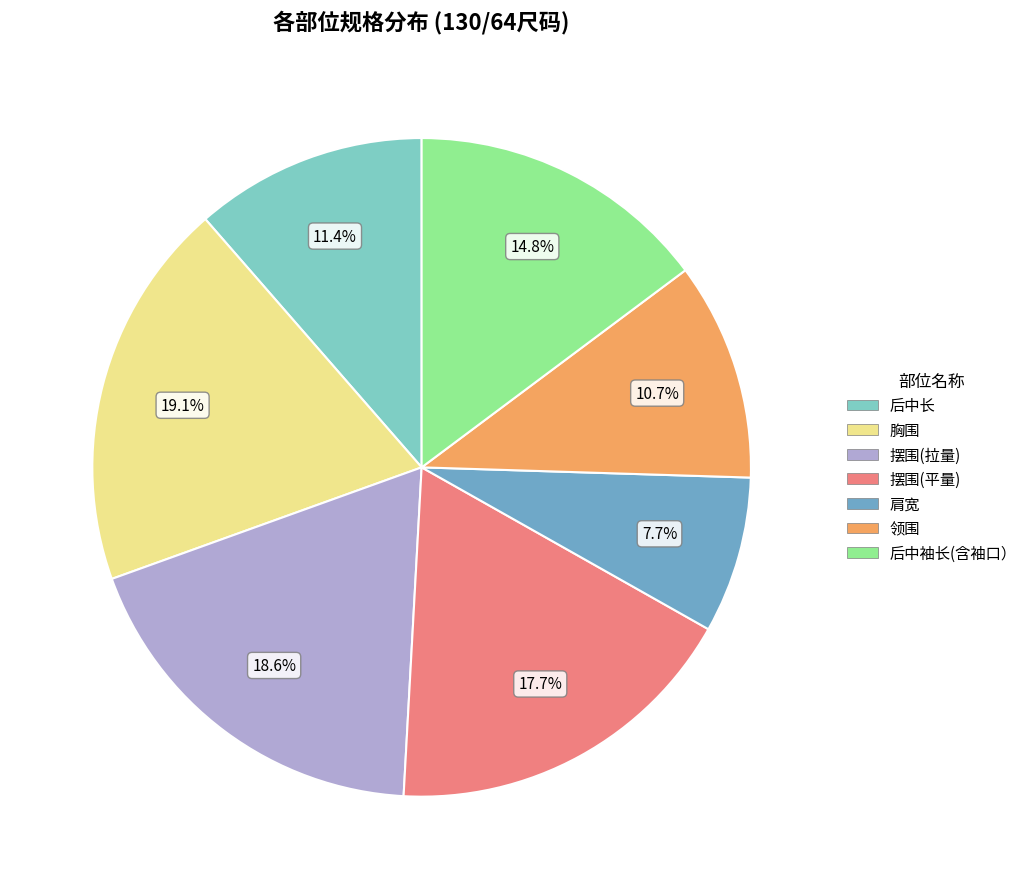

The 肩宽 slice represents 13% of the pie. True or false?

False